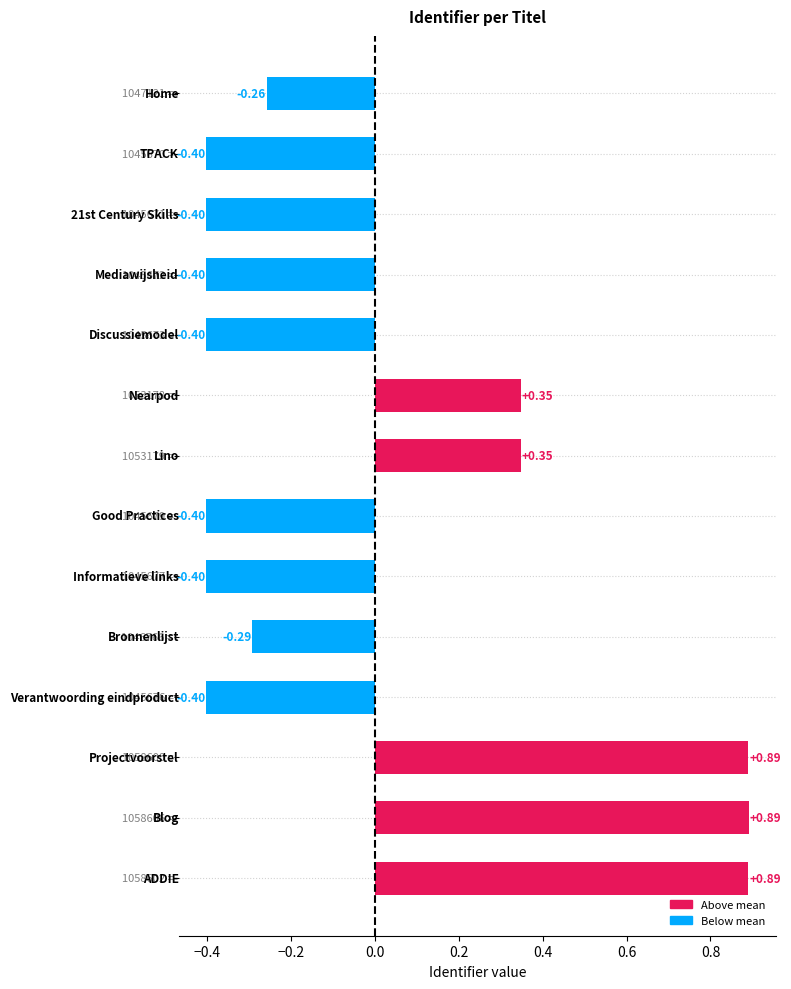

What is the difference between the maximum and second lowest values?

1.3